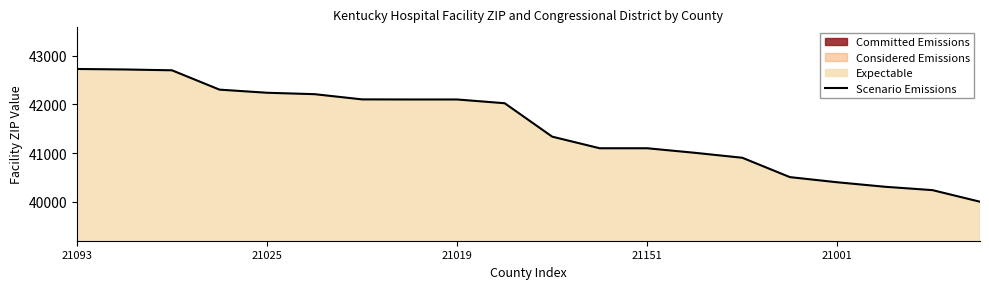

What is the difference between the maximum and minimum values?

2724